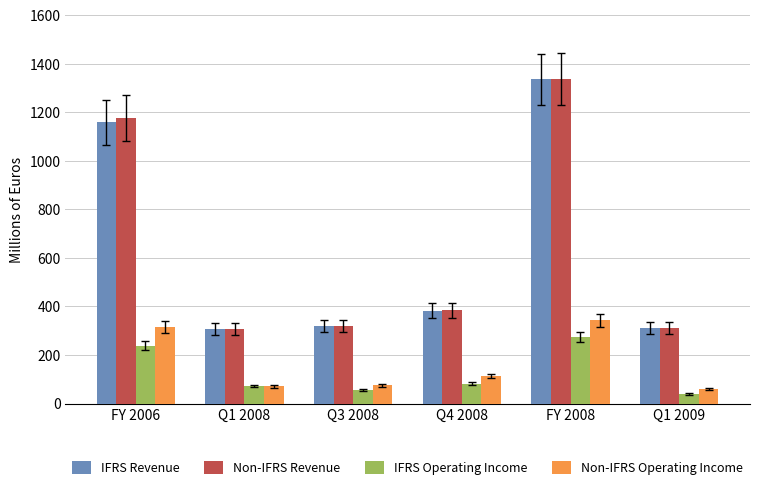

How many bars are there in each group?

4